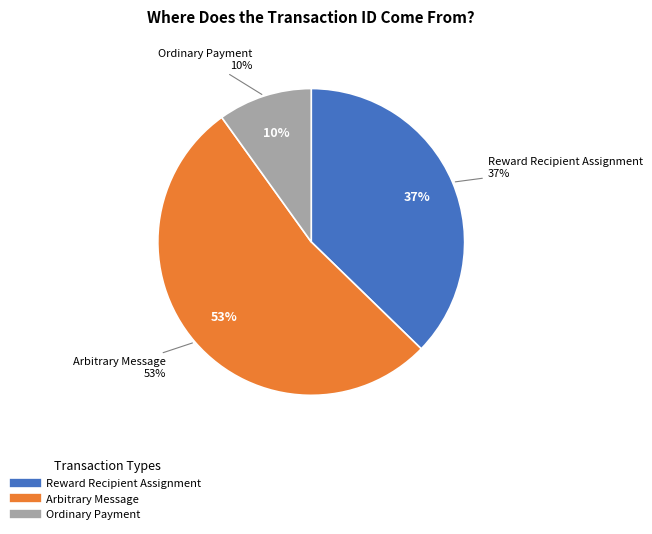

True or false: Reward Recipient Assignment accounts for 48% of the total.

False